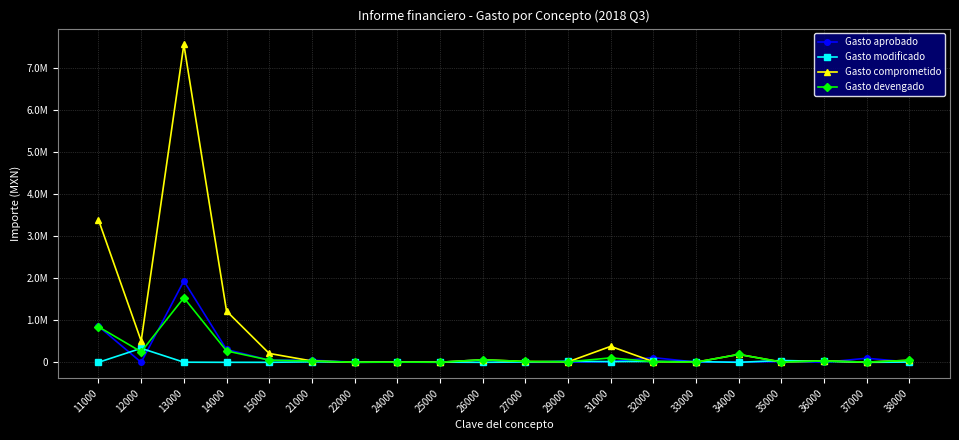

Does the chart have visible grid lines?

Yes